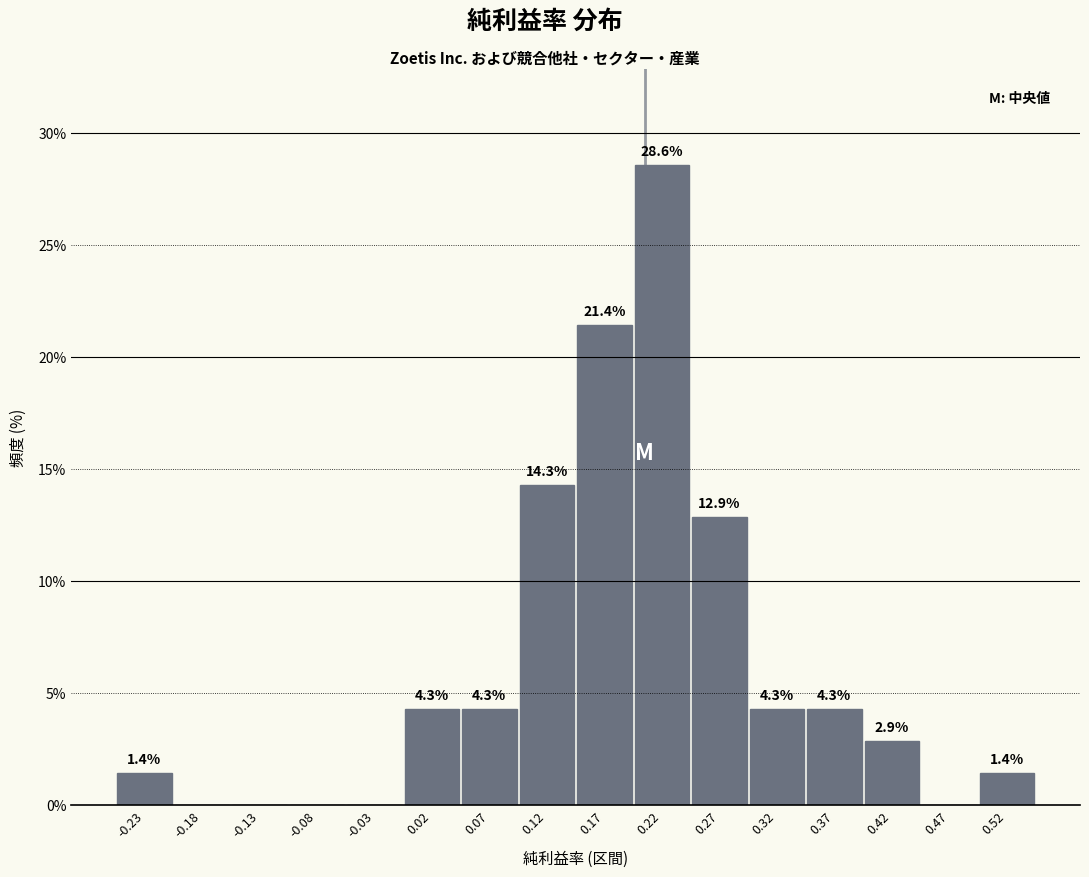

Which range on the x-axis has the tallest bar?

0.20 to 0.25